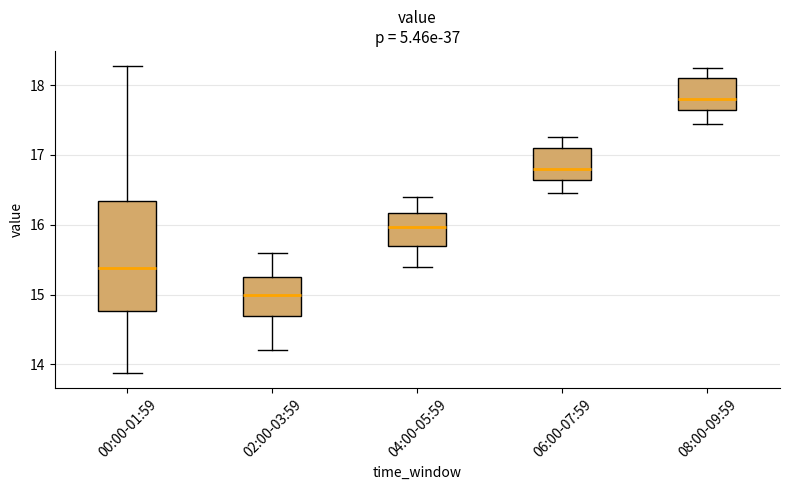

Which box has the highest median line?

08:00-09:59